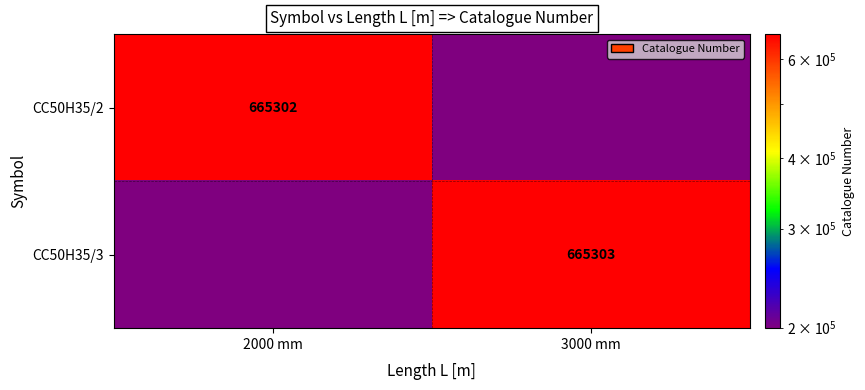

The CC50H35/3 series shows 665303.0 at 3000 mm. True or false?

True